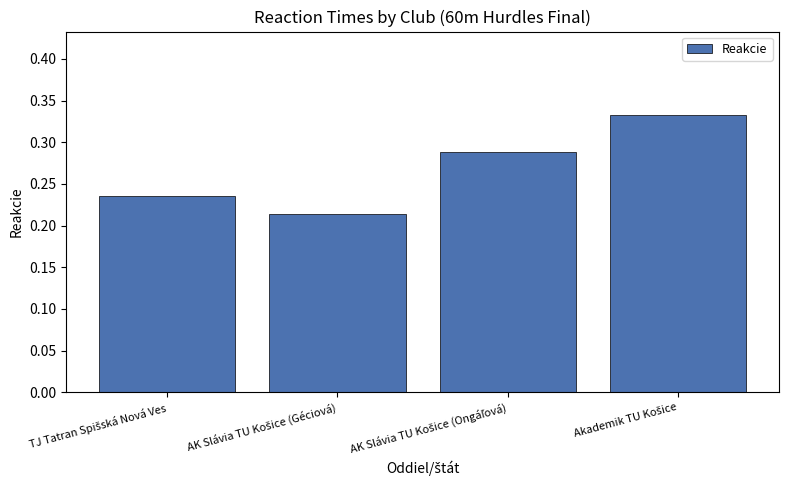

What is the sum of all values?

1.1